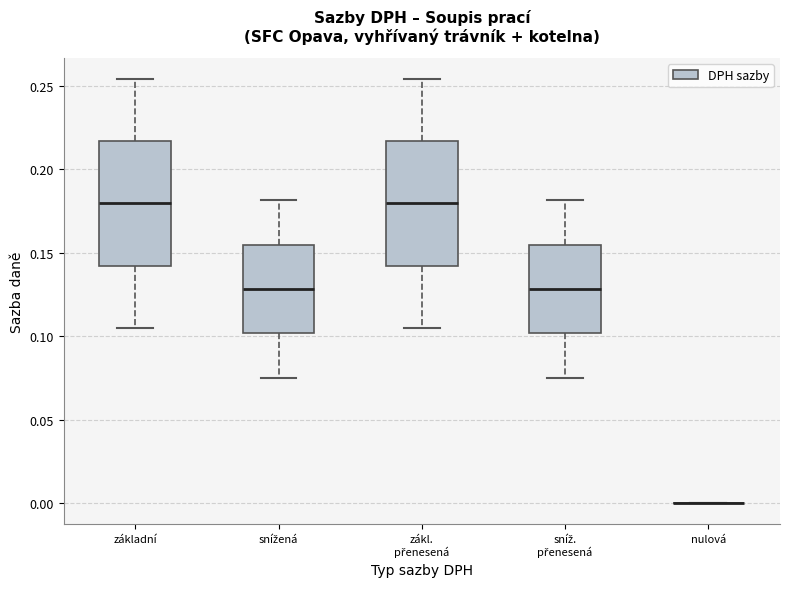

Reading left to right, transcribe this box plot: for each box, give where its median line is, the range the box spans, and where its two whiskers end, as read against the y-axis. The values are not printed on the chart, so give them approximately, as read against the axis.

základní: median 0.180, box 0.140 to 0.215, whiskers 0.105 to 0.255
snížená: median 0.130, box 0.100 to 0.155, whiskers 0.075 to 0.180
zákl. přenesená: median 0.180, box 0.140 to 0.215, whiskers 0.105 to 0.255
sníž. přenesená: median 0.130, box 0.100 to 0.155, whiskers 0.075 to 0.180
nulová: box collapsed to a line at 0.000, whiskers 0.000 to 0.000